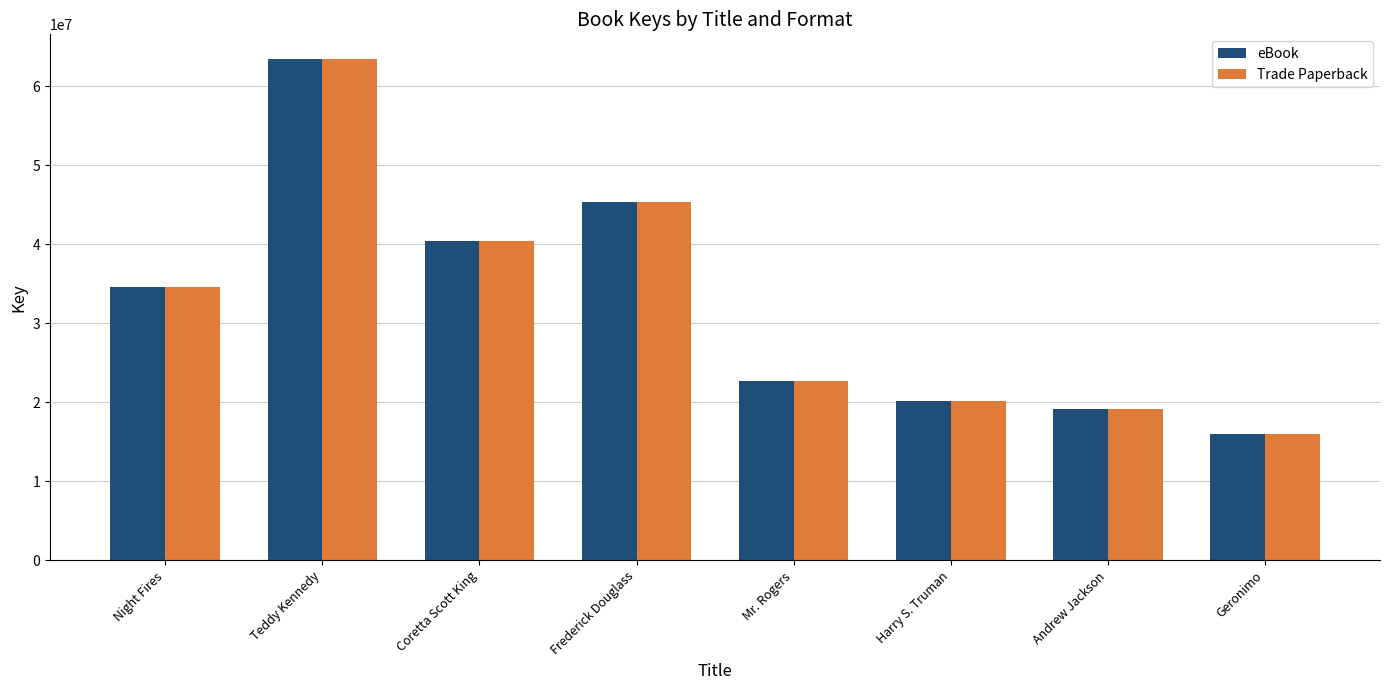

What value does the Trade Paperback series have at Mr. Rogers?

22658765